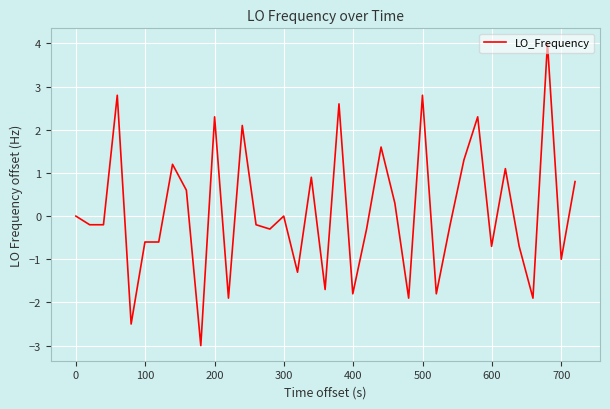

What is the sum of all values?

3.9